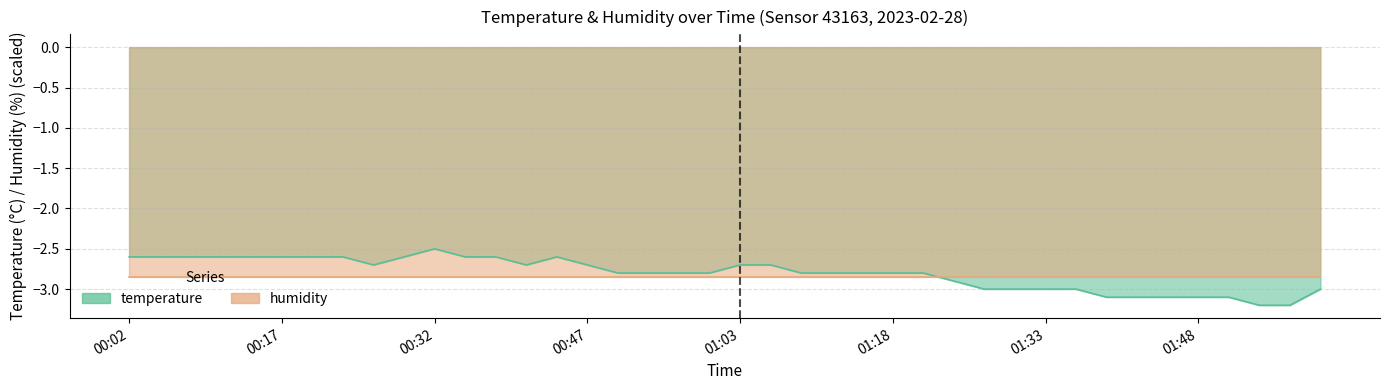

What position from the left is 00:56?

19